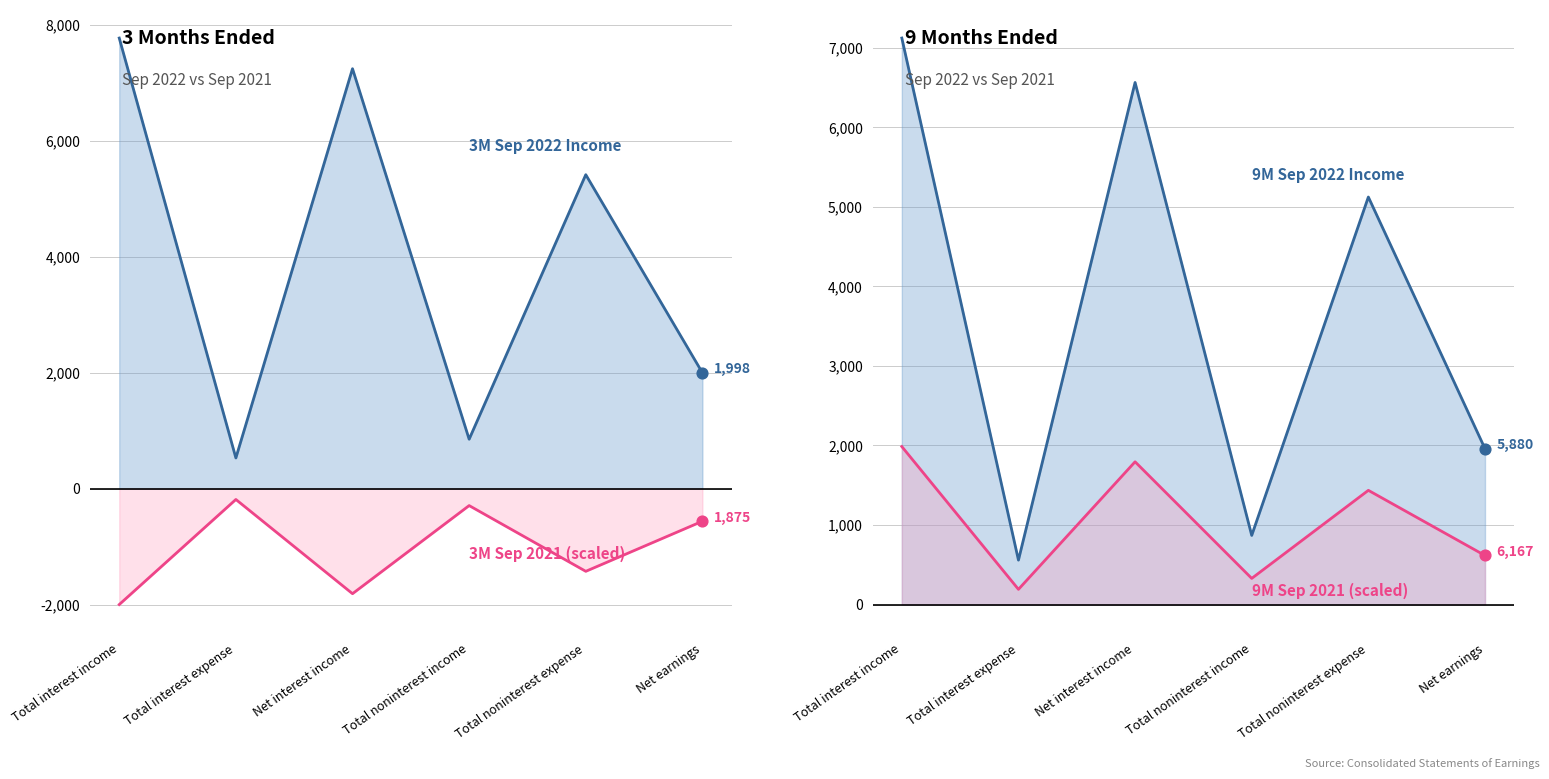

Is the value of 3 Months Ended Sep. 30, 2022 at Total interest expense greater than the value of 9 Months Ended Sep. 30, 2021 at Total interest income?

No